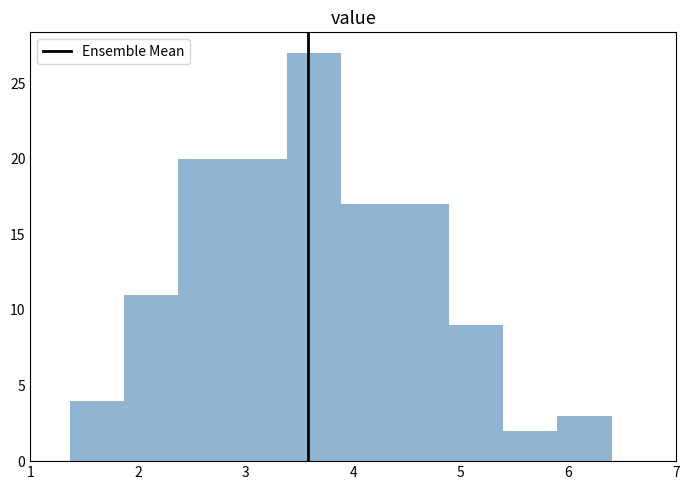

Reading left to right, transcribe this chart: for each bar, give the range it covers on the x-axis and its height. Neither the bar edges nor the heights are printed on the chart, so give them approximately, as read against the axes.

1.4 to 1.9: 4
1.9 to 2.4: 11
2.4 to 2.9: 20
2.9 to 3.4: 20
3.4 to 3.9: 27
3.9 to 4.4: 17
4.4 to 4.9: 17
4.9 to 5.4: 9
5.4 to 5.9: 2
5.9 to 6.4: 3